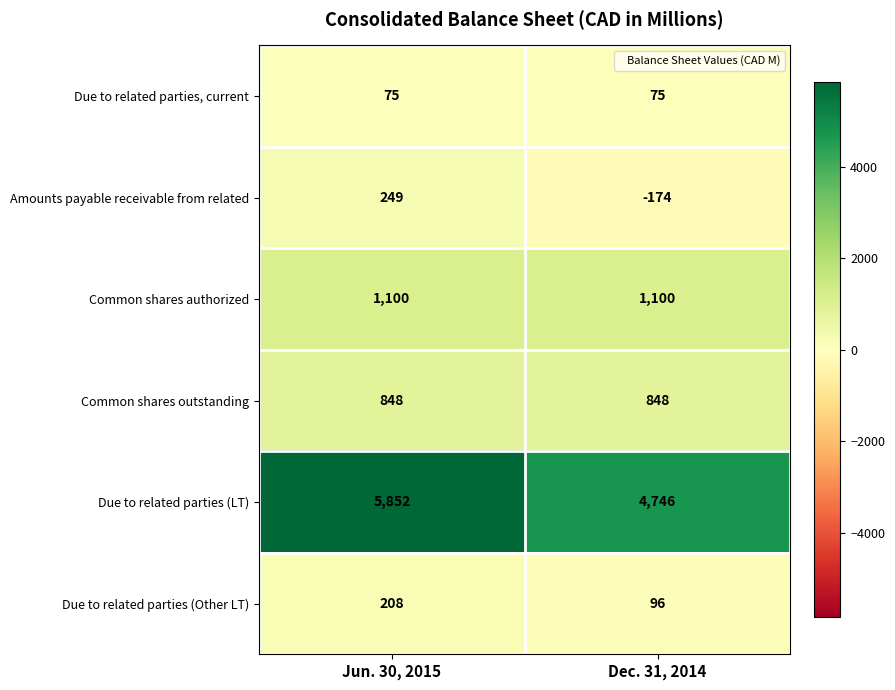

Rank the series at Jun. 30, 2015 from highest to lowest value.

Due to related parties (LT), Common shares authorized, Common shares outstanding, Amounts payable receivable from related, Due to related parties (Other LT), Due to related parties, current